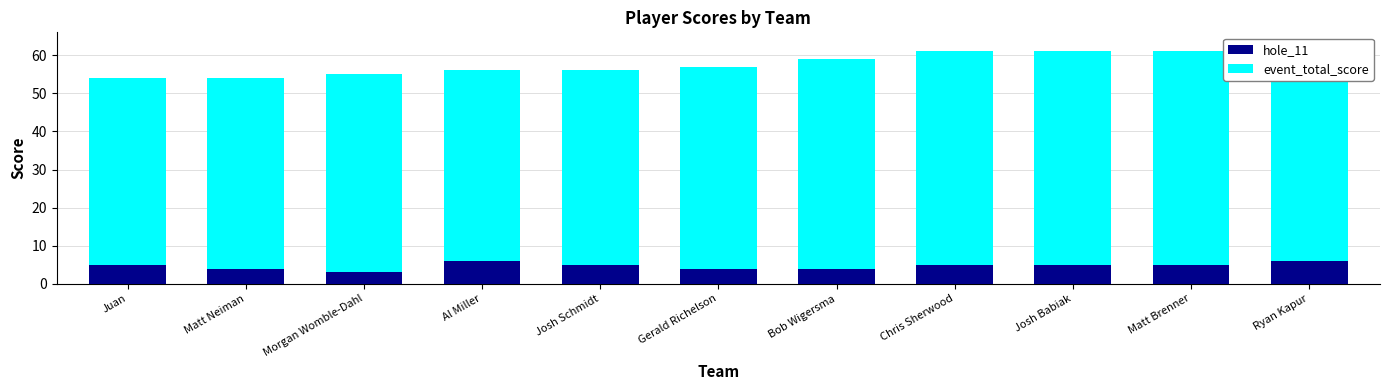

What is the sum of the hole_11 values at Matt Neiman and Matt Brenner?

9